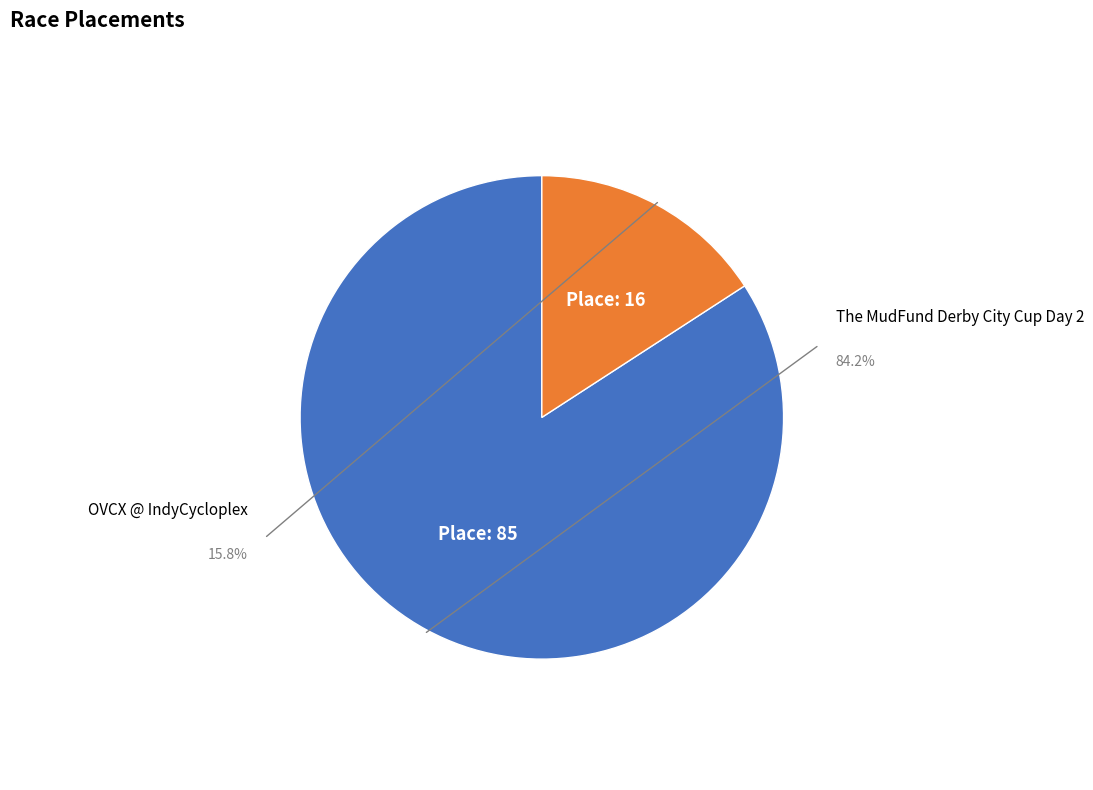

Which category has the biggest portion of the pie?

The MudFund Derby City Cup Day 2